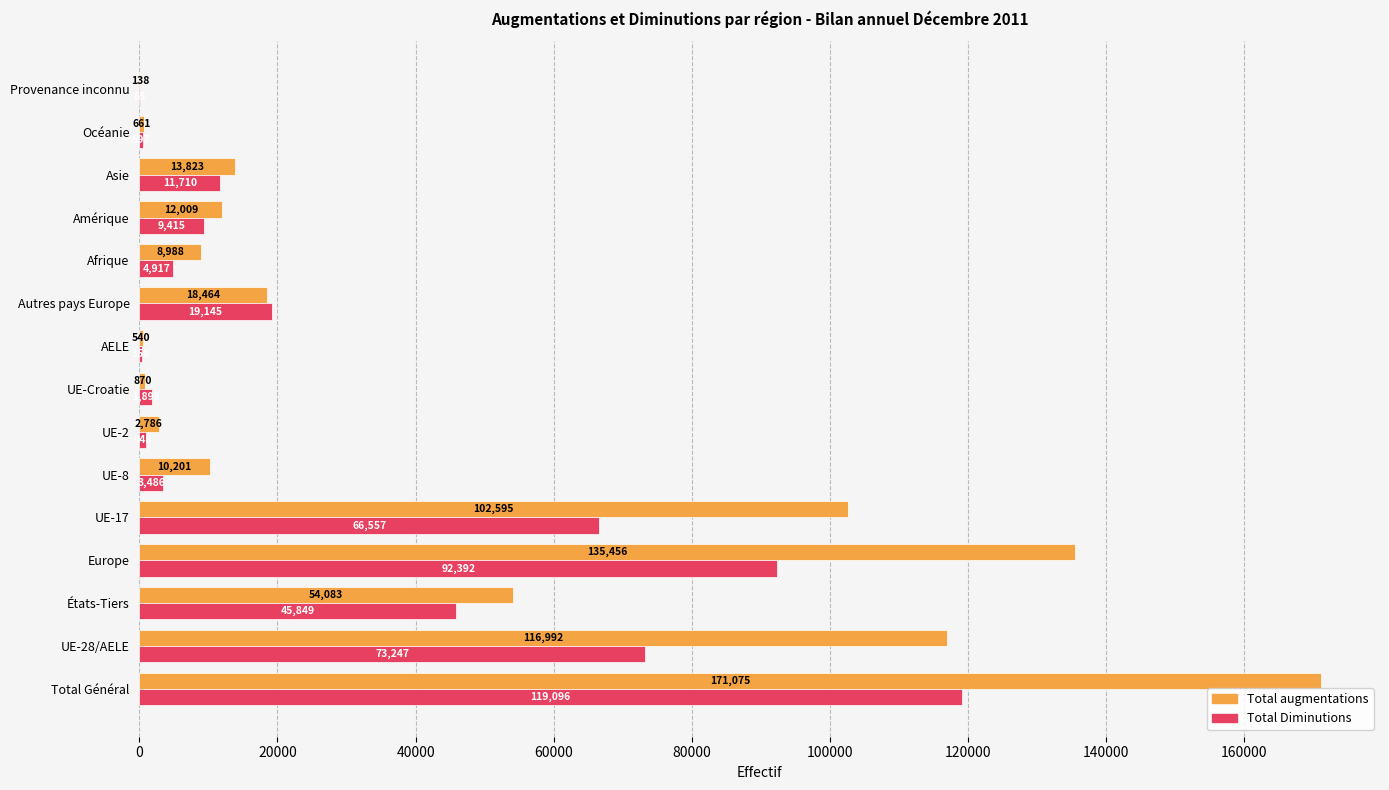

What is the total value across all series at UE-Croatie?

2768